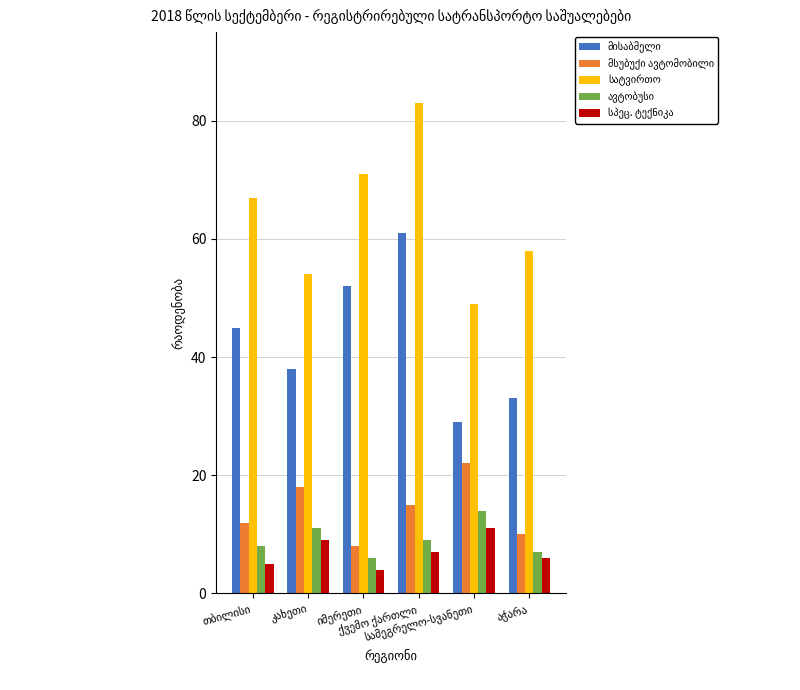

What is the smallest value displayed?

4